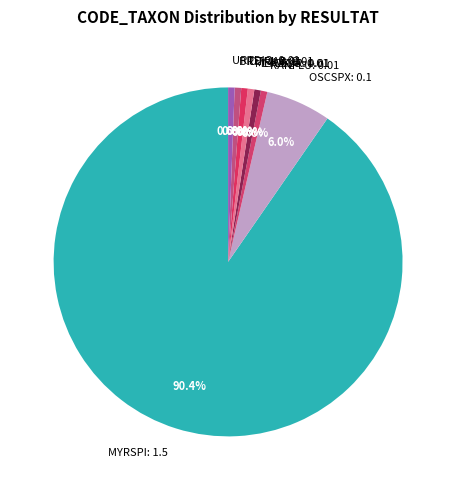

How many slices are in this pie chart?

8